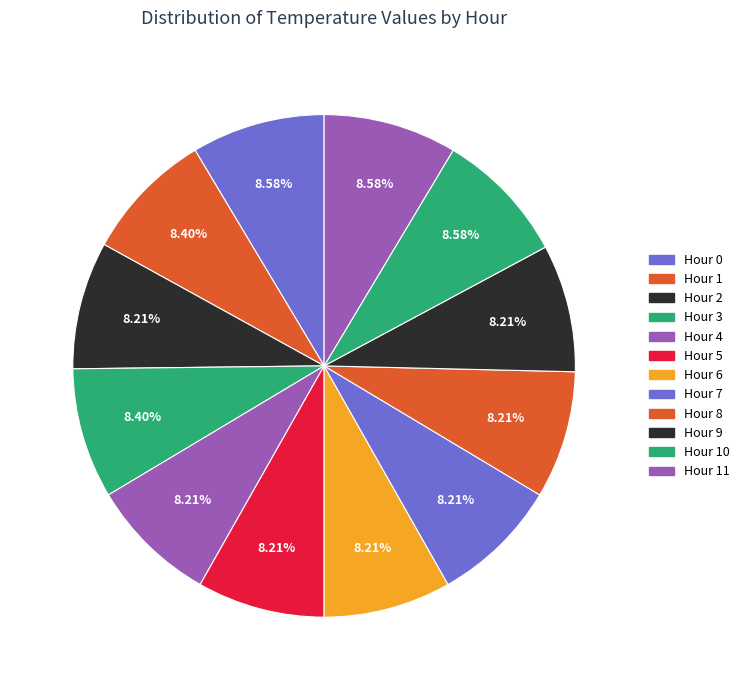

How many segments does this pie chart have?

12